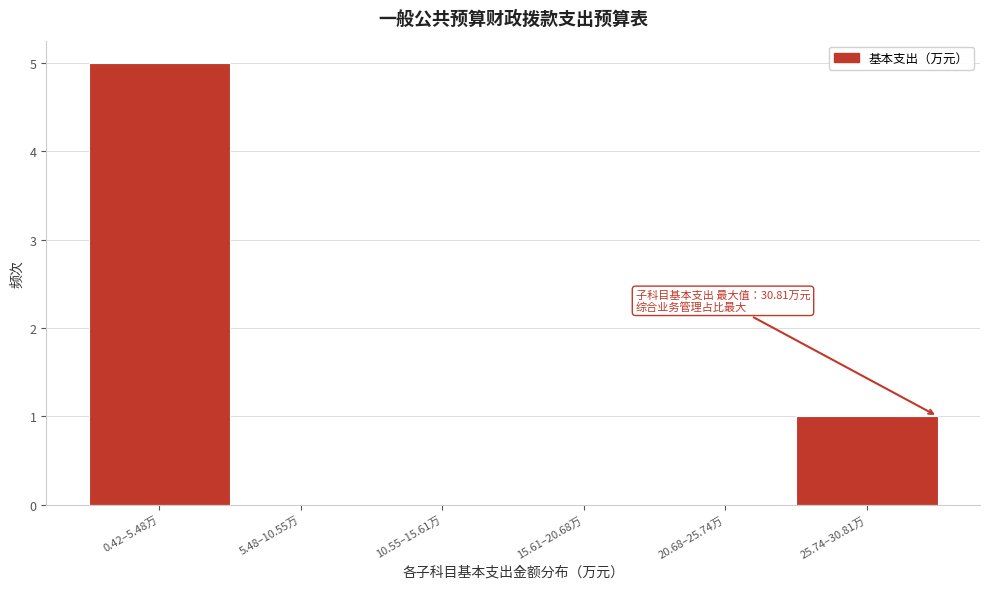

Reading left to right, what are all the values shown in this chart?

0.42–5.48万=5	5.48–10.55万=0	10.55–15.61万=0	15.61–20.68万=0	20.68–25.74万=0	25.74–30.81万=1